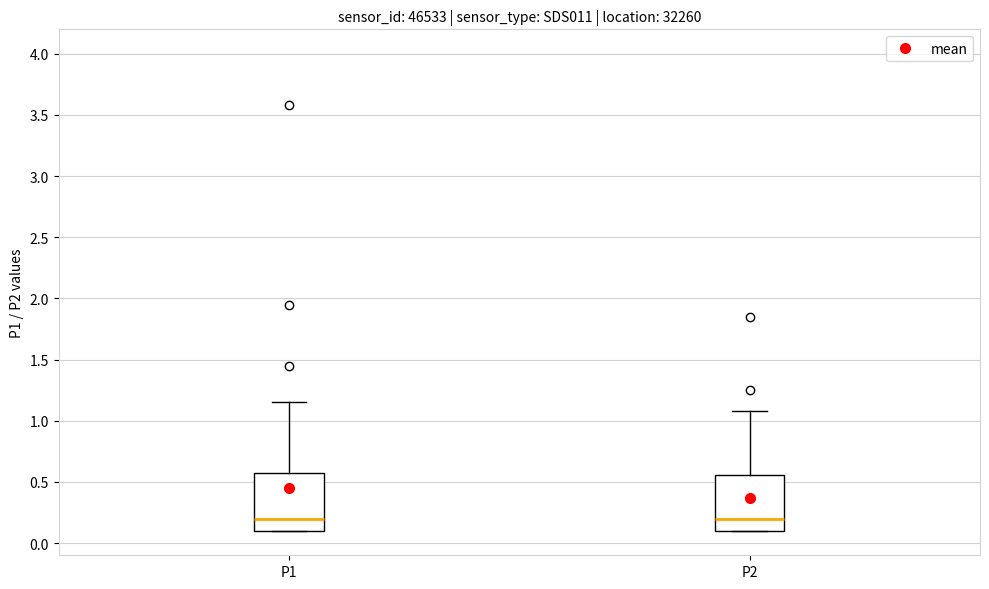

Reading left to right, read every box against the y-axis: the position of its median line, the range the box covers, and the ends of its whiskers. The values are not printed on the chart, so give them approximately, as read against the axis.

P1: median 0.20, box 0.10 to 0.55, whiskers 0.10 to 1.15
P2: median 0.20, box 0.10 to 0.55, whiskers 0.10 to 1.10